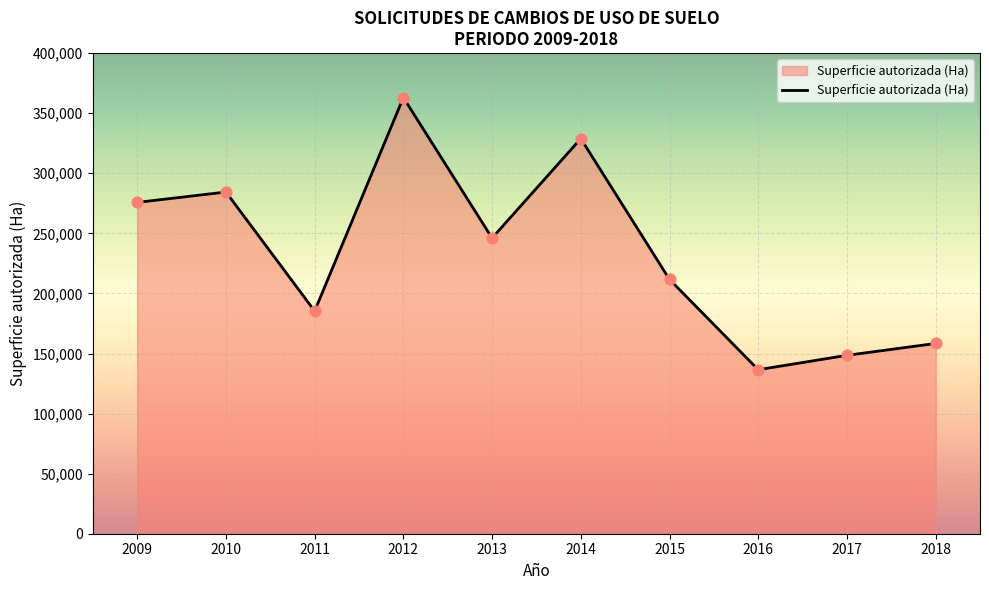

What is the change in value from 2010 to 2017?

-135909.7